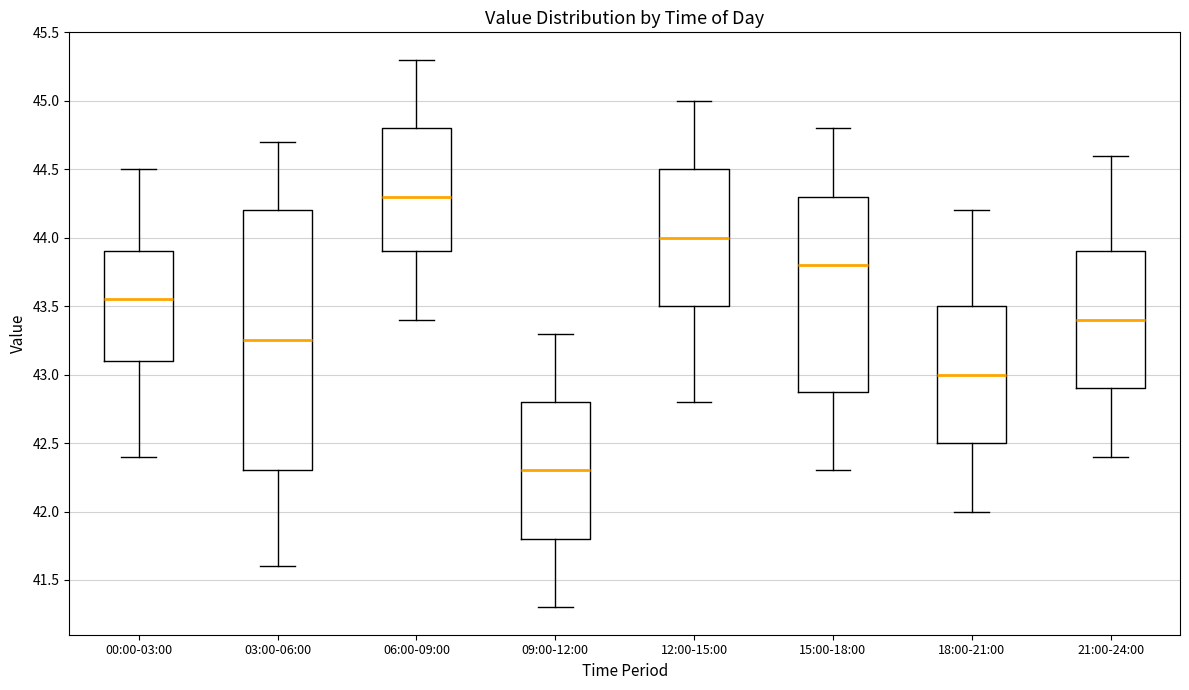

Reading left to right, transcribe this box plot: for each box, give where its median line is, the range the box spans, and where its two whiskers end, as read against the y-axis. The values are not printed on the chart, so give them approximately, as read against the axis.

00:00-03:00: median 43.55, box 43.10 to 43.90, whiskers 42.40 to 44.50
03:00-06:00: median 43.25, box 42.30 to 44.20, whiskers 41.60 to 44.70
06:00-09:00: median 44.30, box 43.90 to 44.80, whiskers 43.40 to 45.30
09:00-12:00: median 42.30, box 41.80 to 42.80, whiskers 41.30 to 43.30
12:00-15:00: median 44.00, box 43.50 to 44.50, whiskers 42.80 to 45.00
15:00-18:00: median 43.80, box 42.90 to 44.30, whiskers 42.30 to 44.80
18:00-21:00: median 43.00, box 42.50 to 43.50, whiskers 42.00 to 44.20
21:00-24:00: median 43.40, box 42.90 to 43.90, whiskers 42.40 to 44.60